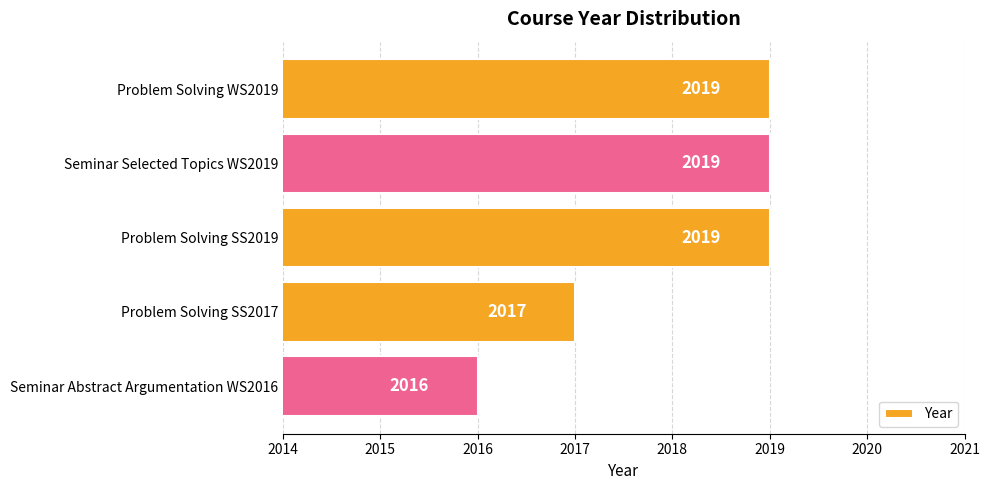

True or false: the data shows 2017 at Problem Solving SS2017.

True